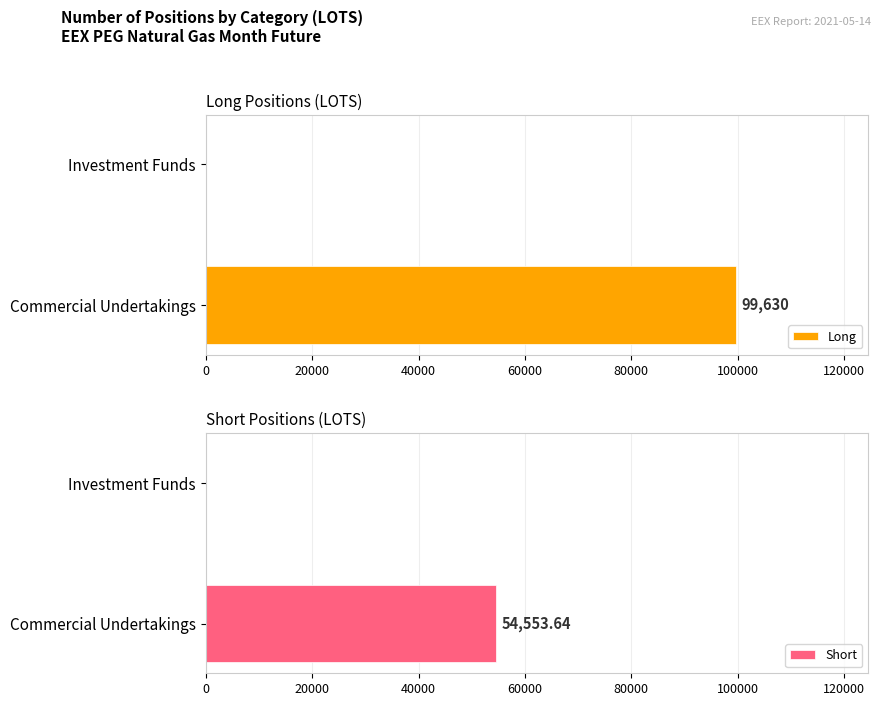

Which series changed the most between 0 and 20000?

Long